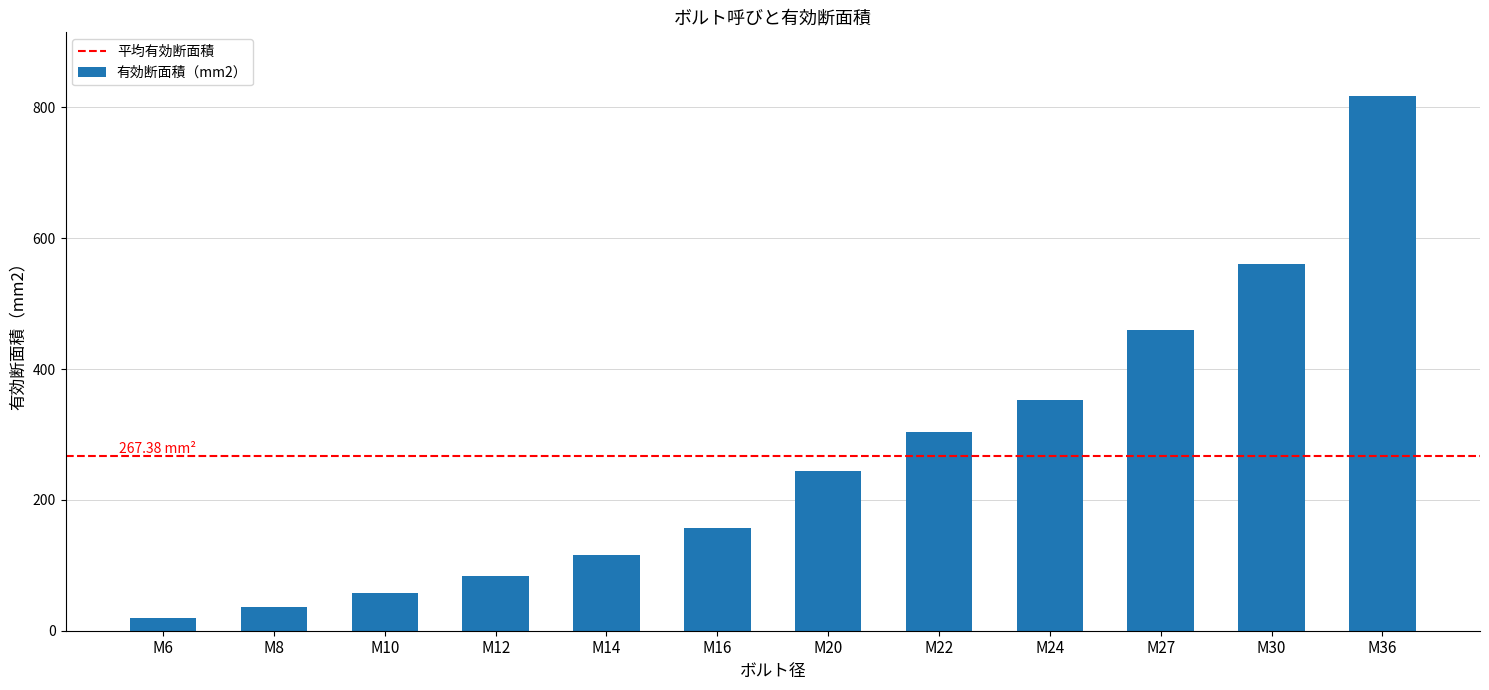

Which label corresponds to the smallest value in the chart?

M6